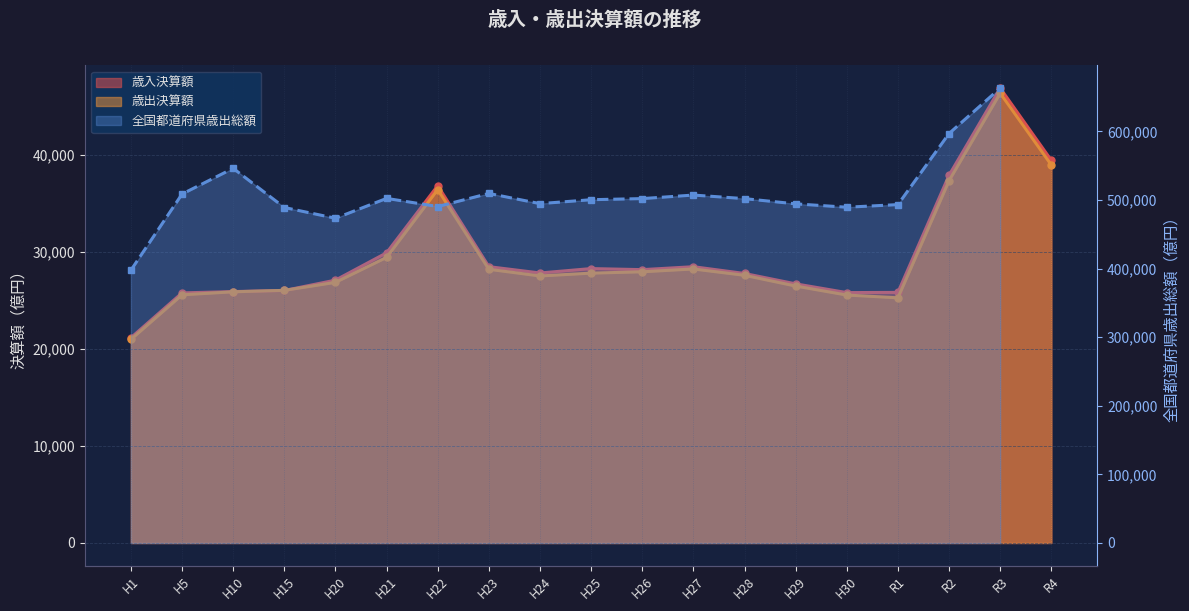

What is the average value of the 歳出決算額 series?

29388.0